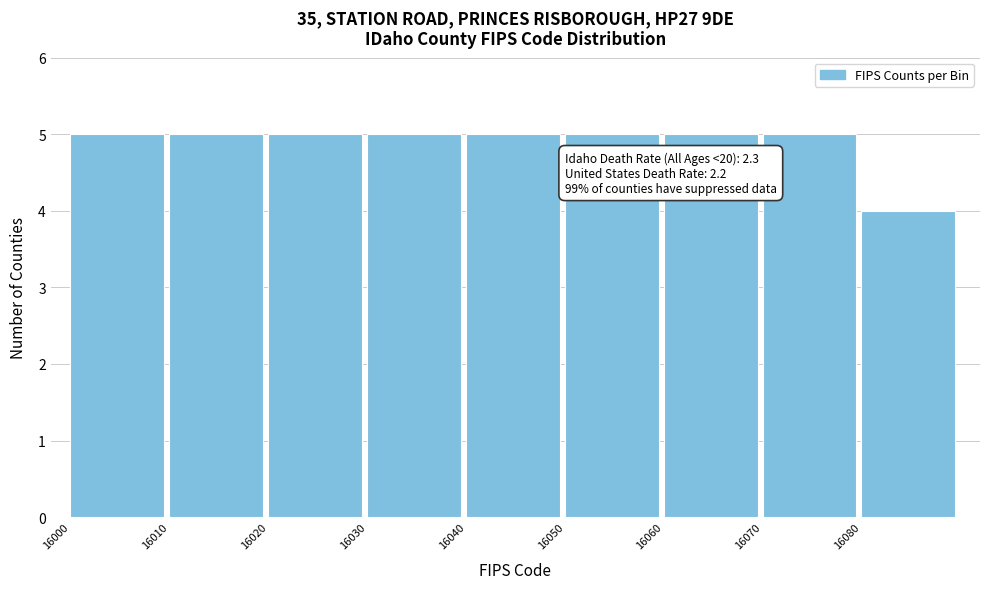

Reading right to left, list all the values displayed in this chart.

16080=4	16070=5	16060=5	16050=5	16040=5	16030=5	16020=5	16010=5	16000=5